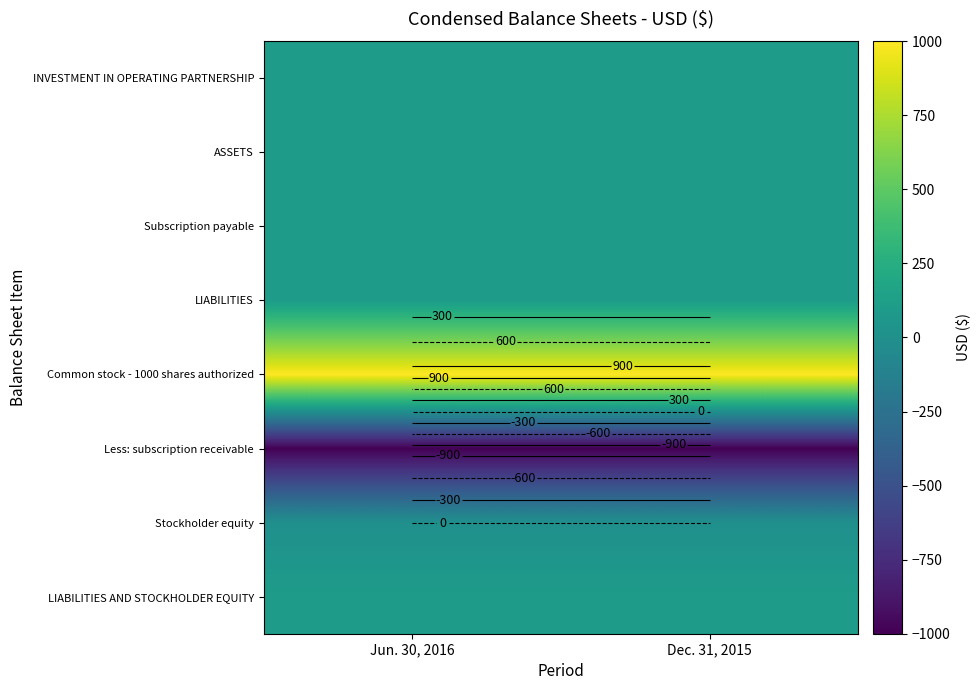

At how many categories does at least one series exceed 461?

2